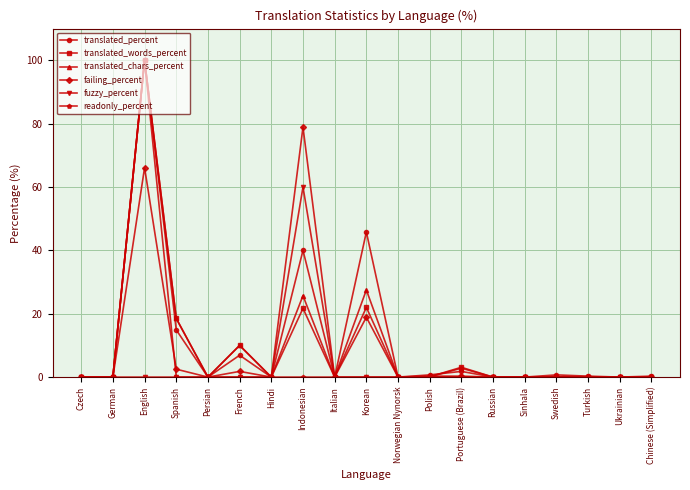

How many lines are shown in the chart?

6